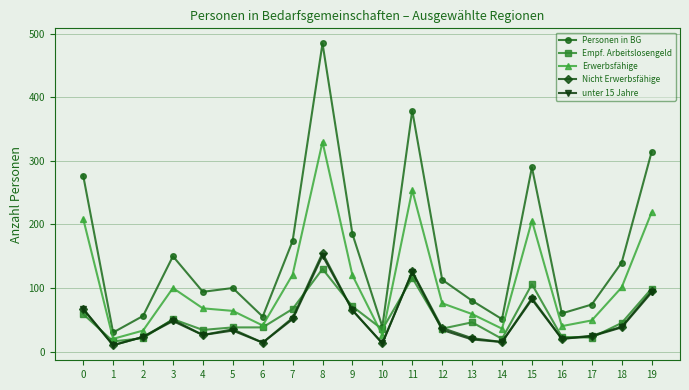

What is the value of the Personen in BG point at the 4th from the left?

150